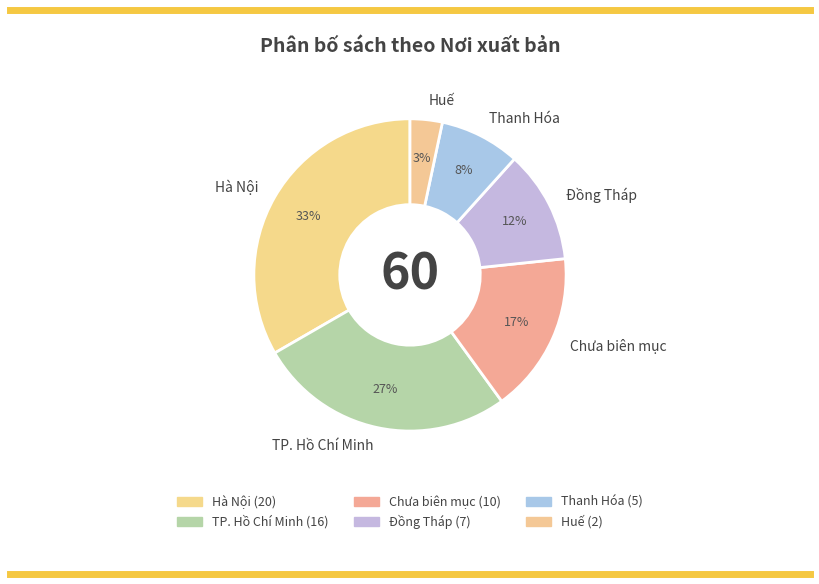

What percentage is the Chưa biên mục slice, to the nearest percent?

17%